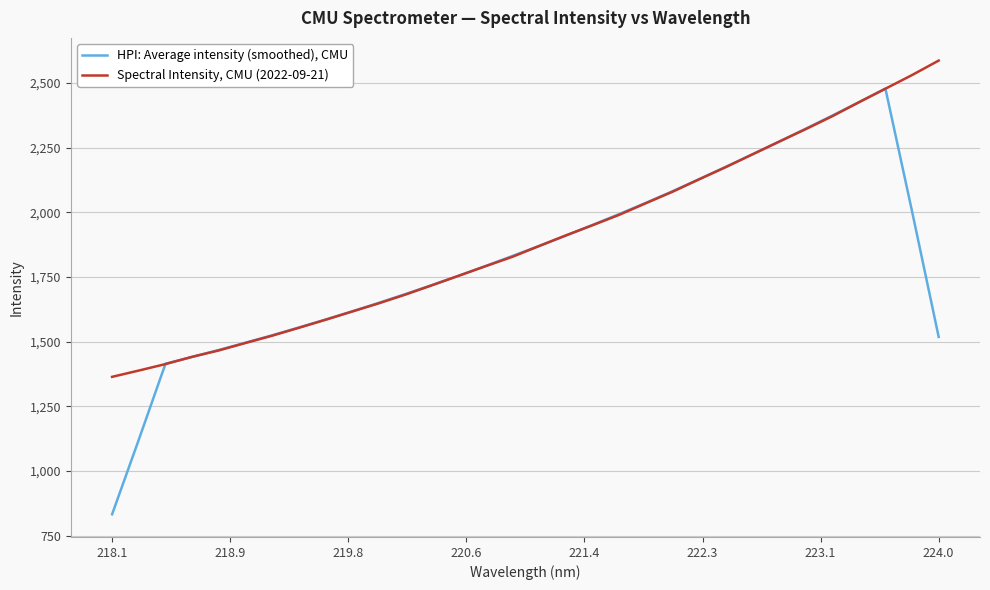

Rank the series by their average value, from lowest to highest.

HPI: Average intensity (smoothed), CMU, Spectral Intensity, CMU (2022-09-21)